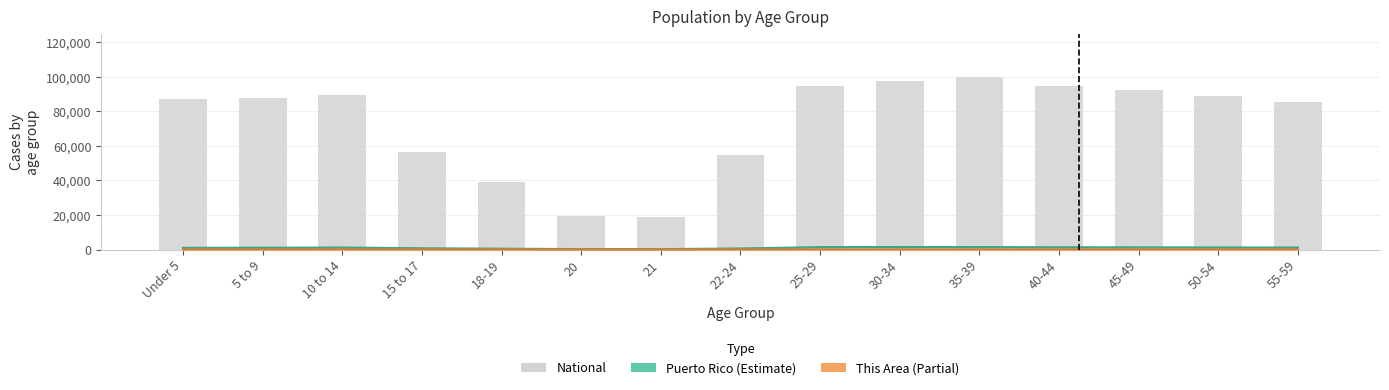

What are all the series names shown in the legend?

Puerto Rico, This Area, National